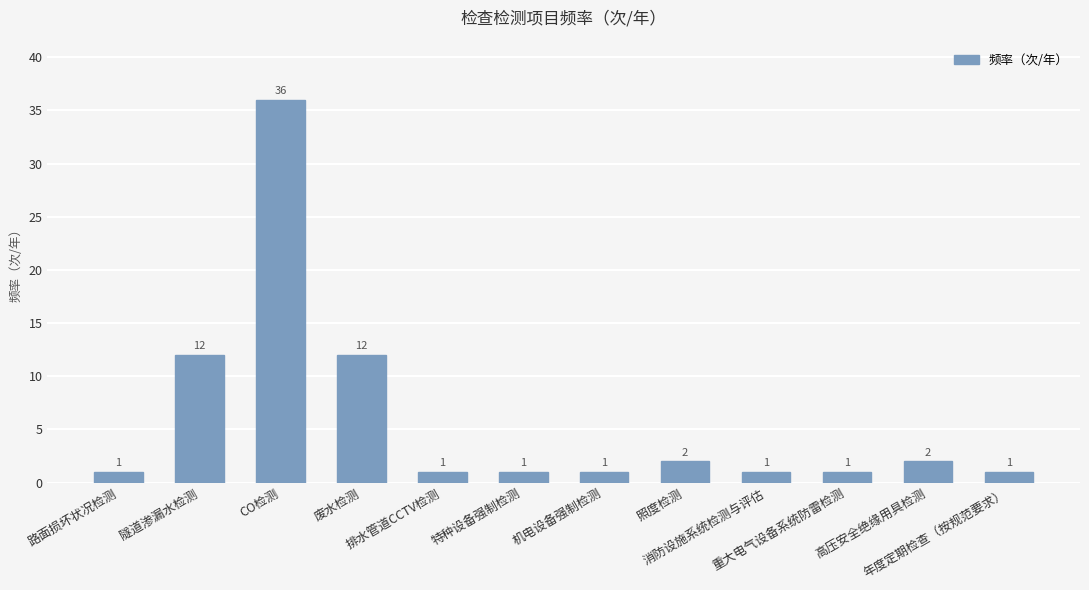

The value at CO检测 is 11. True or false?

False